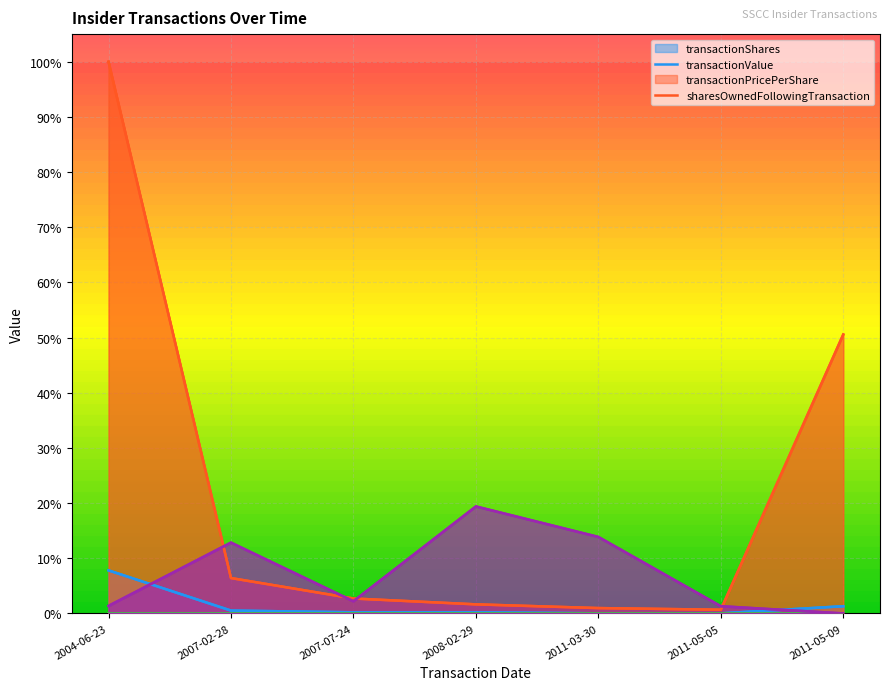

Reading right to left, extract all data points from this chart.

transactionShares: 2011-05-09=0.0	2011-05-05=0.0	2011-03-30=0.0	2008-02-29=0.0	2007-07-24=0.0	2007-02-28=0.0	2004-06-23=0.1
transactionValue: 2011-05-09=0.5	2011-05-05=0.0	2011-03-30=0.0	2008-02-29=0.0	2007-07-24=0.0	2007-02-28=0.1	2004-06-23=1.0
transactionPricePerShare: 2011-05-09=0.0	2011-05-05=0.0	2011-03-30=0.0	2008-02-29=0.0	2007-07-24=0.0	2007-02-28=0.0	2004-06-23=0.0
sharesOwnedFollowingTransaction: 2011-05-09=0.0	2011-05-05=0.0	2011-03-30=0.1	2008-02-29=0.2	2007-07-24=0.0	2007-02-28=0.1	2004-06-23=0.0